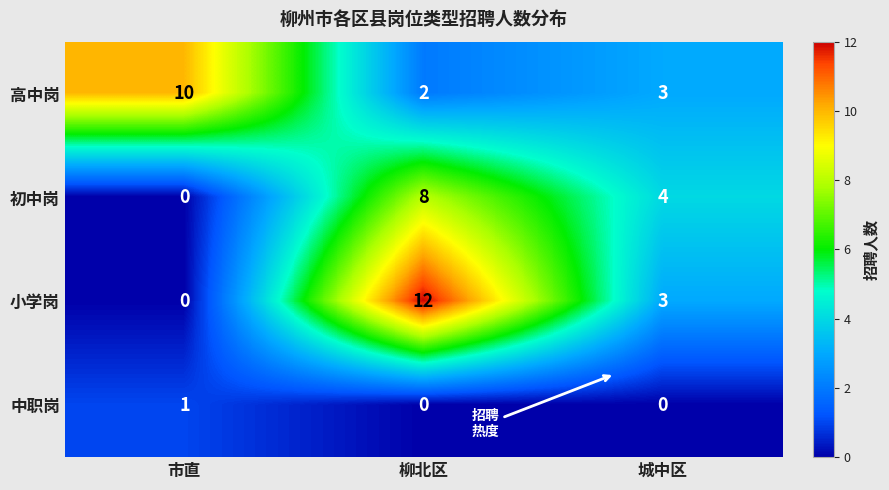

At which category is the sum across all series the highest?

柳北区